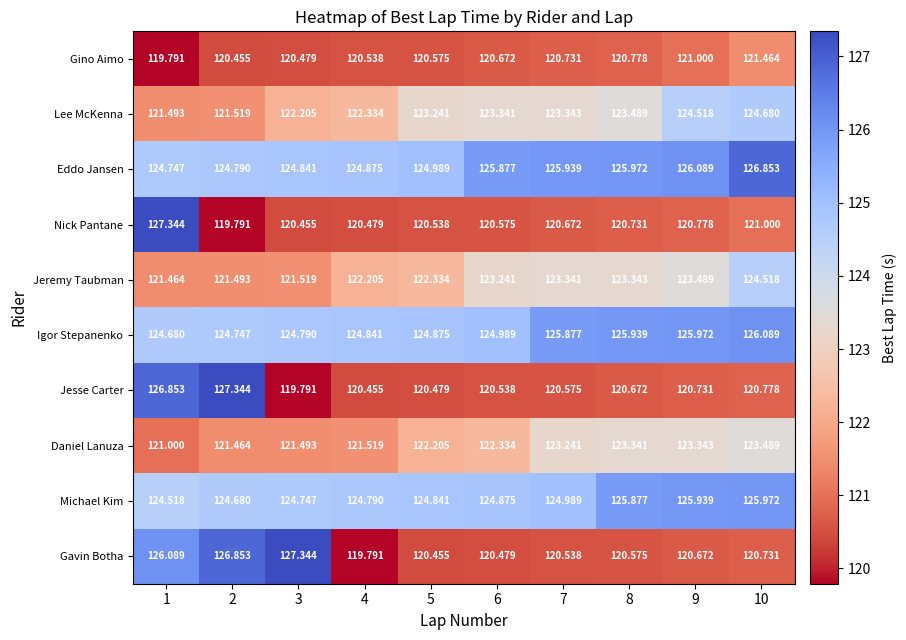

At 4, list the series in order from largest to smallest.

Eddo Jansen, Igor Stepanenko, Michael Kim, Lee McKenna, Jeremy Taubman, Daniel Lanuza, Gino Aimo, Nick Pantane, Jesse Carter, Gavin Botha